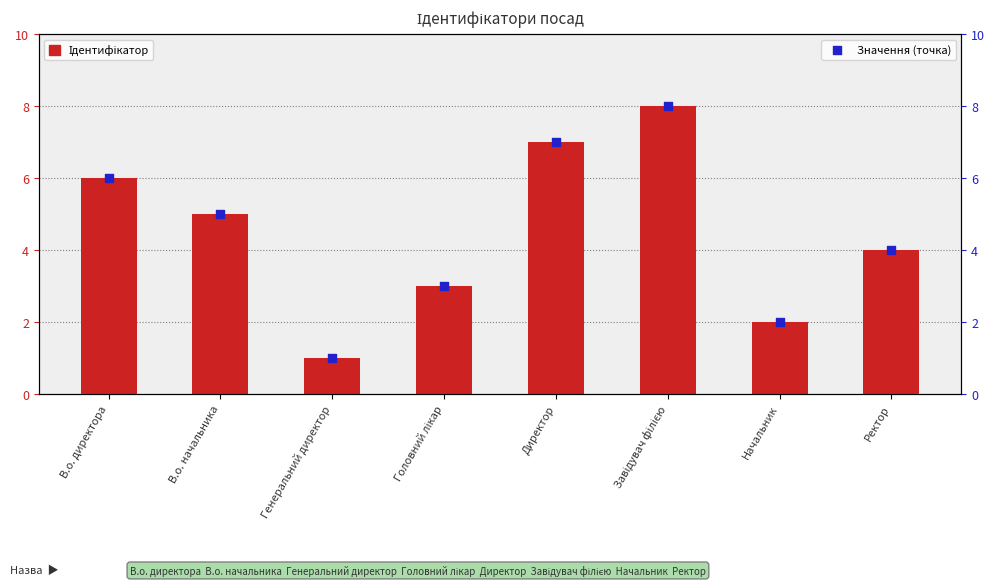

Which series has the largest total across all categories?

Ідентифікатор